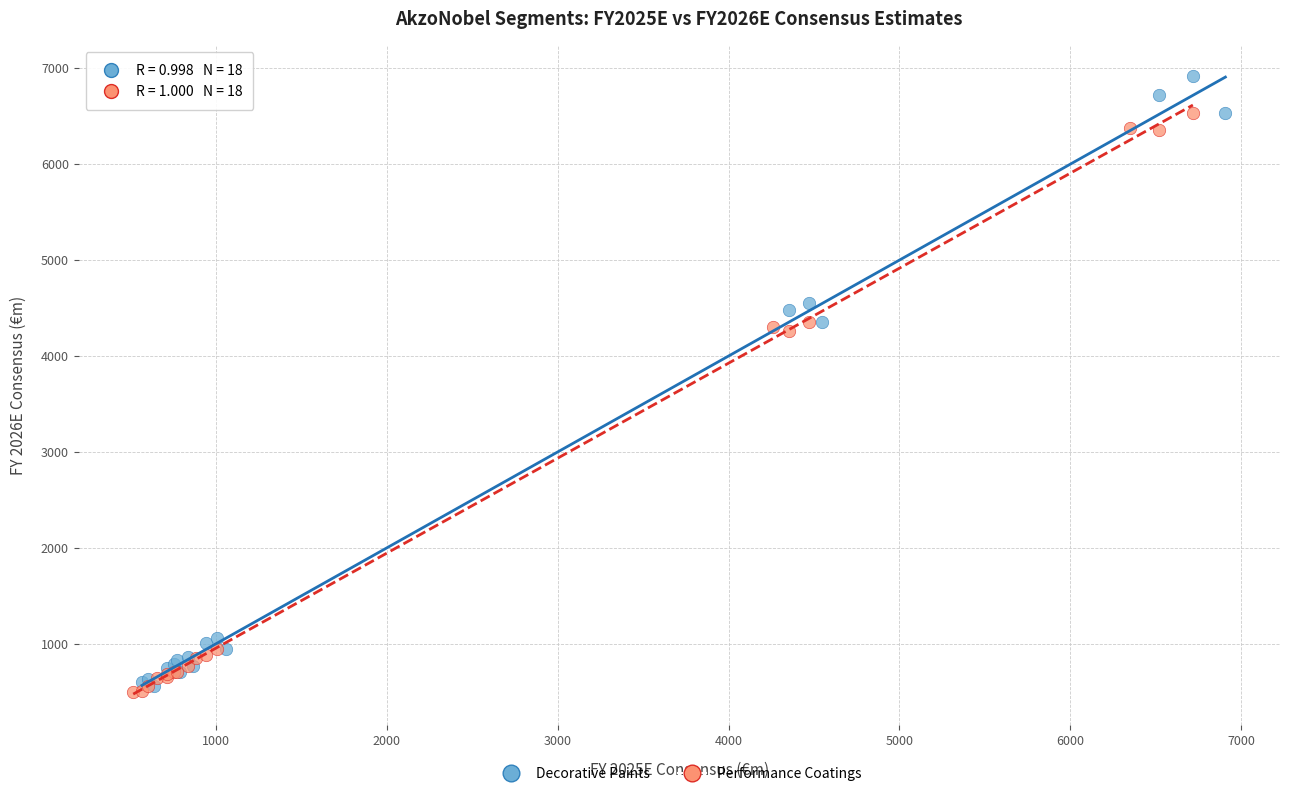

Which series contains the highest Y value?

Decorative Paints